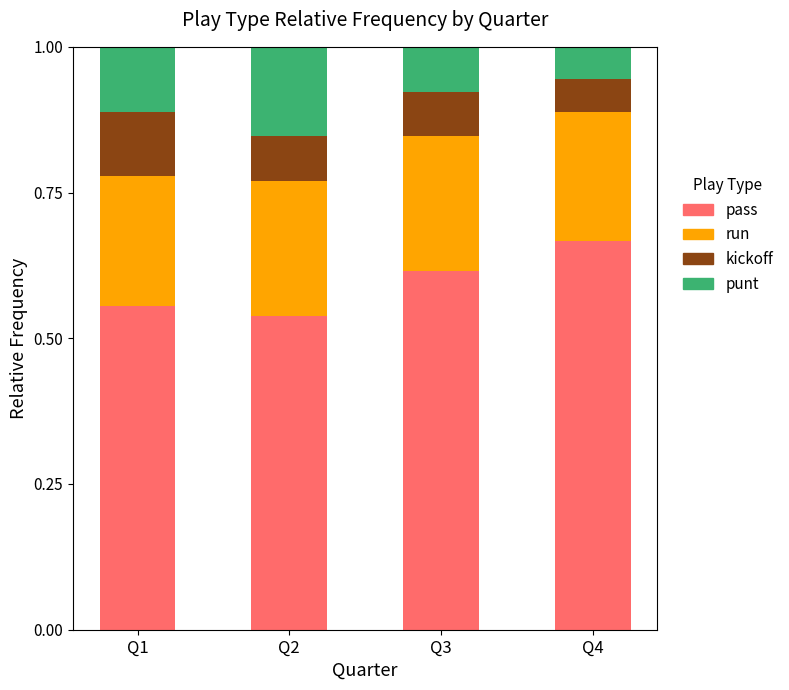

What is the total value across all series at Q1?

1.0